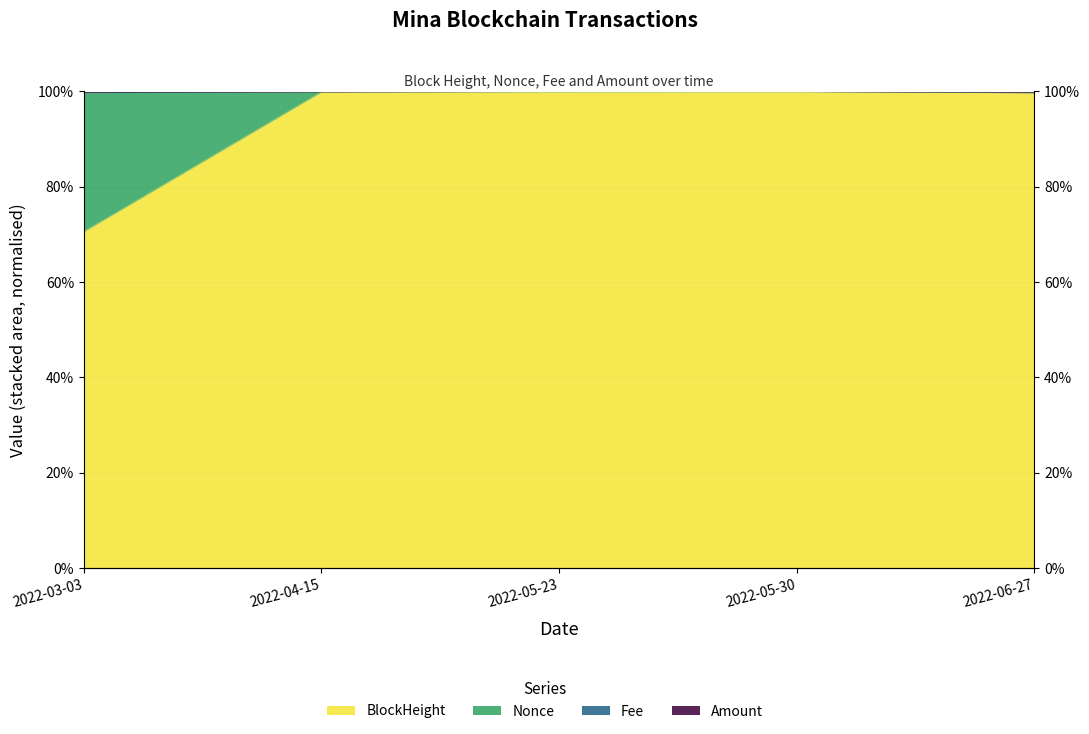

True or false: Nonce has a value of 1.4 at 2022-04-15.

False